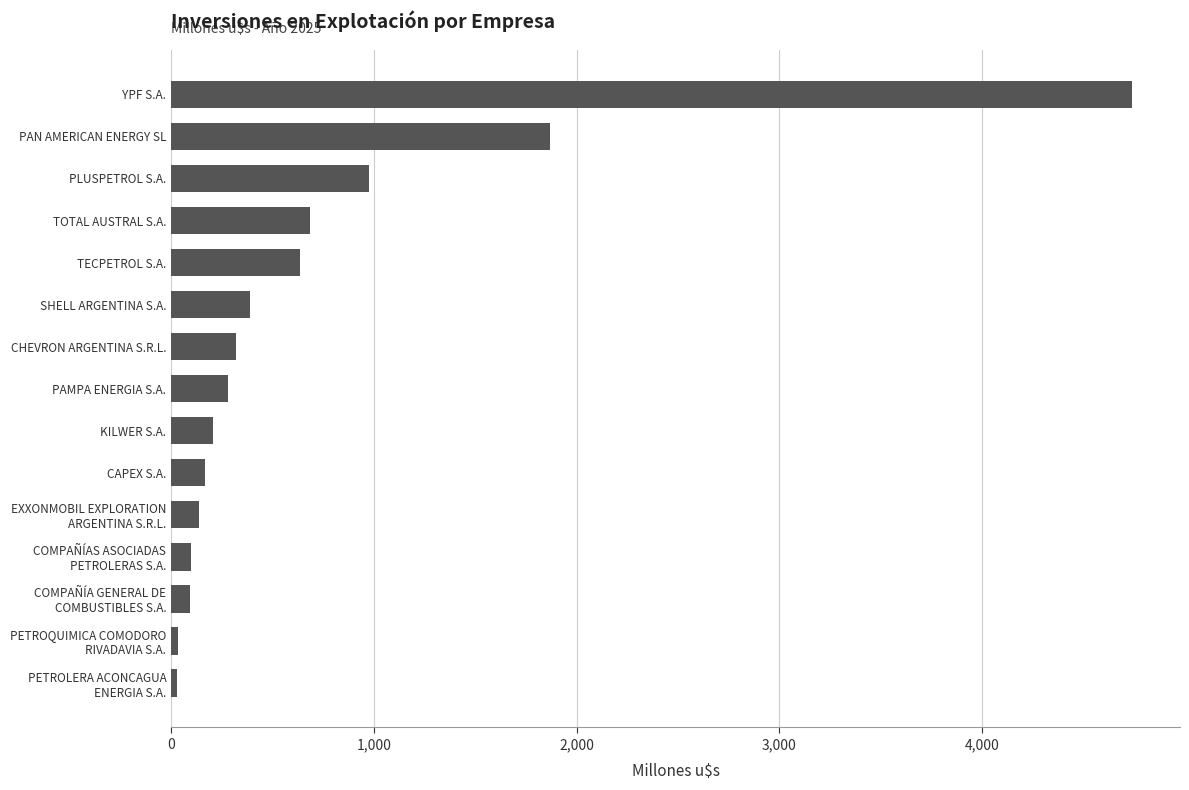

How many values are below 280?

7